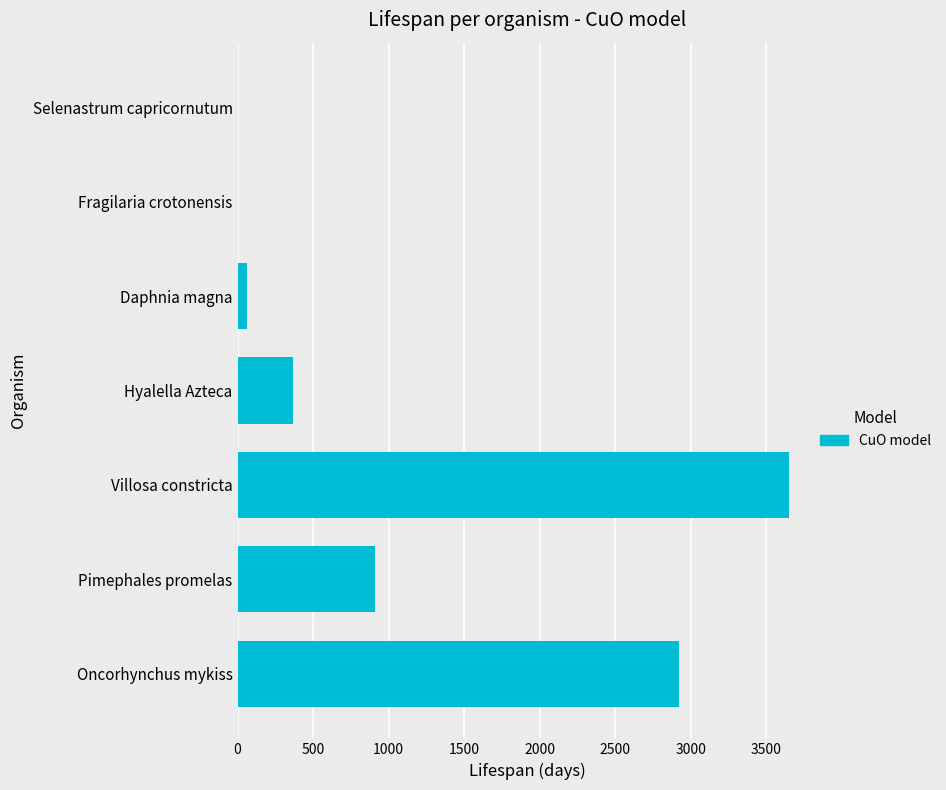

True or false: the data shows 858.7 at Villosa constricta.

False